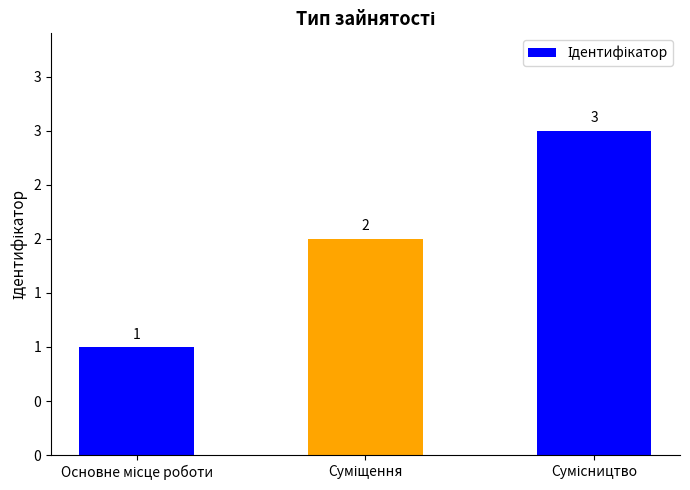

Does the chart contain any negative values?

No